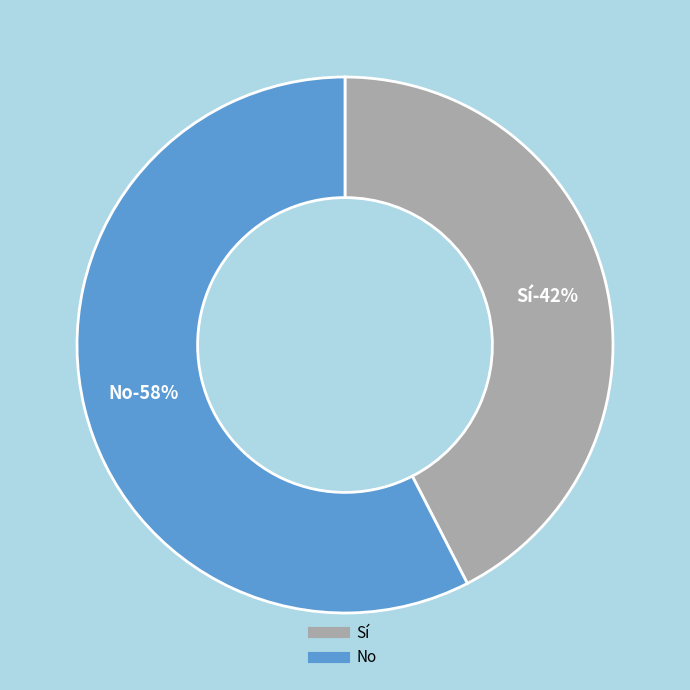

Is No the majority of the pie?

Yes